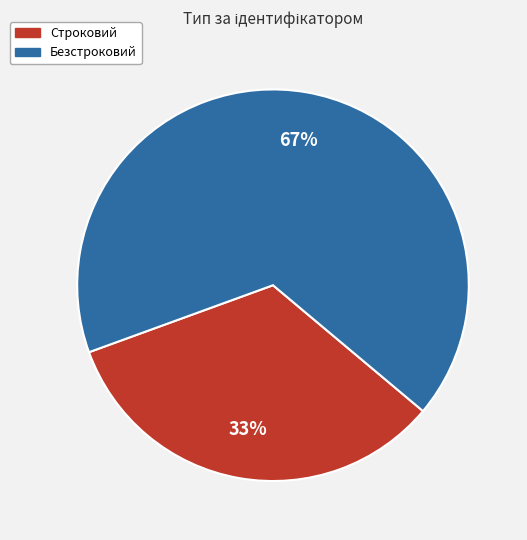

Which has a higher value, Безстроковий or Строковий?

Безстроковий